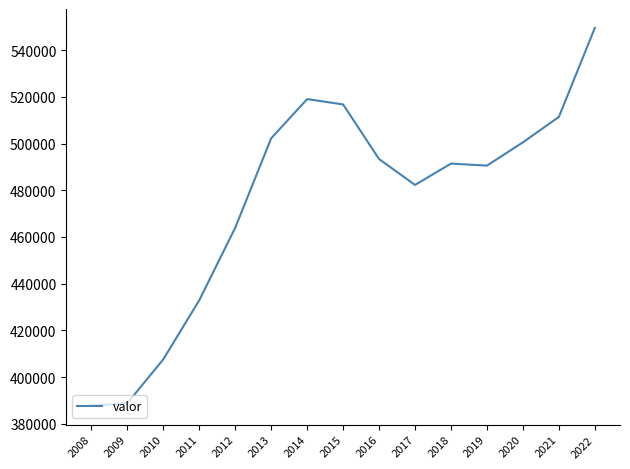

What is the difference between the maximum and minimum values?

161687